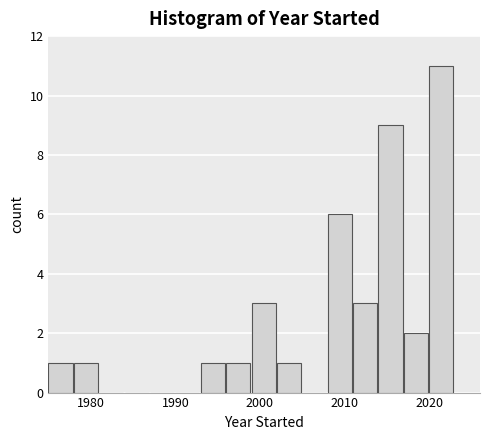

Around what value on the x-axis is the tallest bar? Give the approximate position of its centre, as read against the axis.

2021